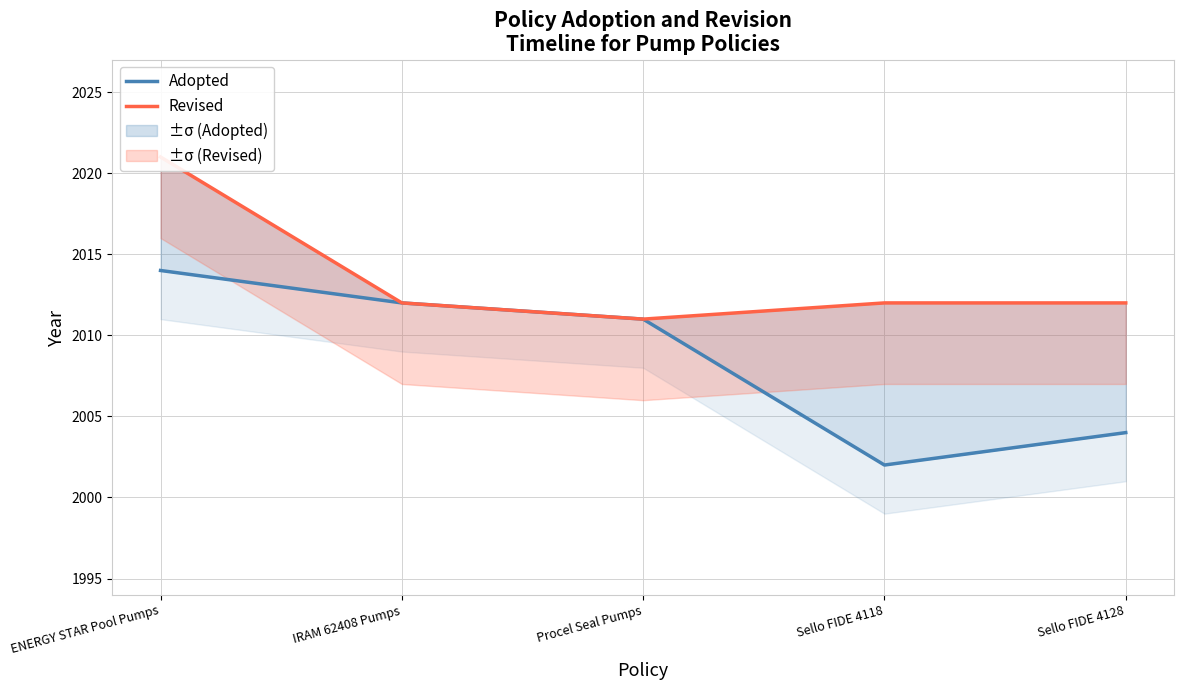

List the labels in order of Adopted value, smallest first.

Sello FIDE 4118, Sello FIDE 4128, Procel Seal Pumps, IRAM 62408 Pumps, ENERGY STAR Pool Pumps